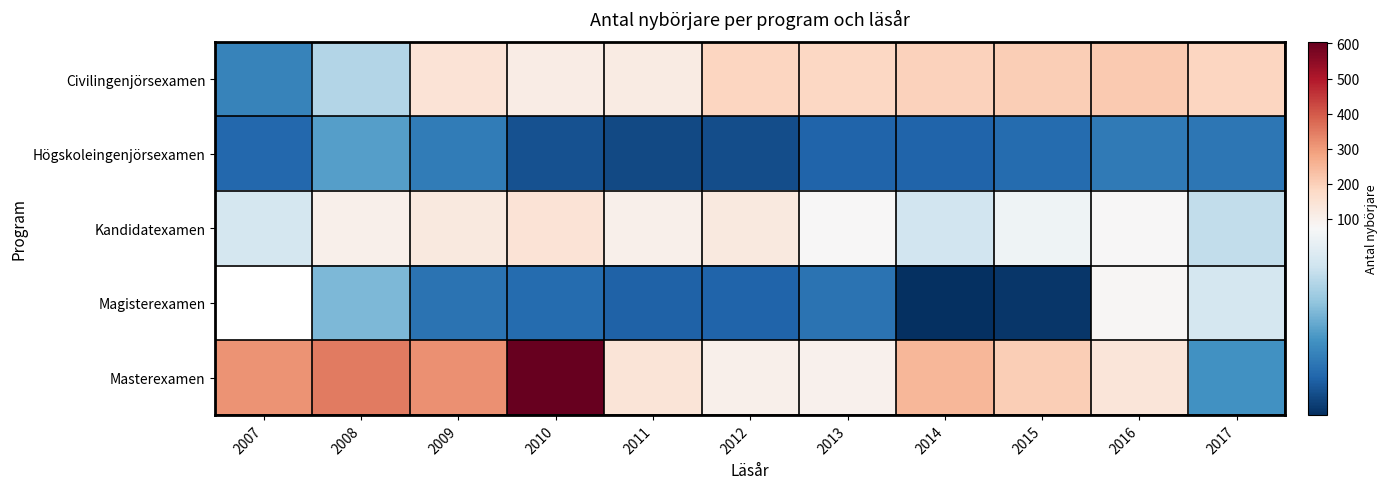

How many values in the Högskoleingenjörsexamen series exceed 18?

5